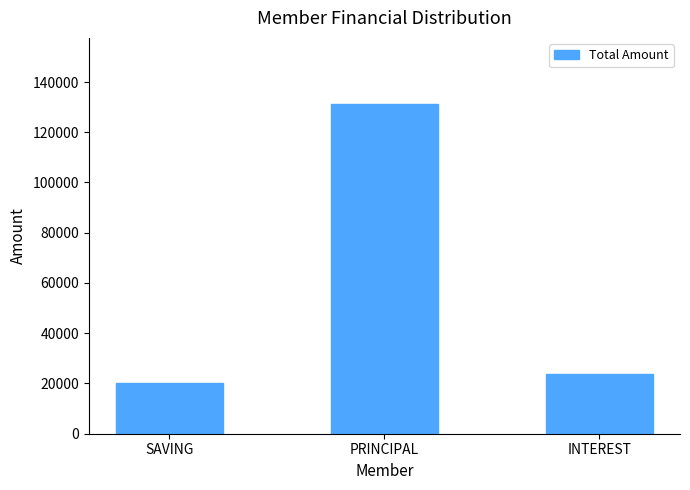

What position from the left is PRINCIPAL?

2